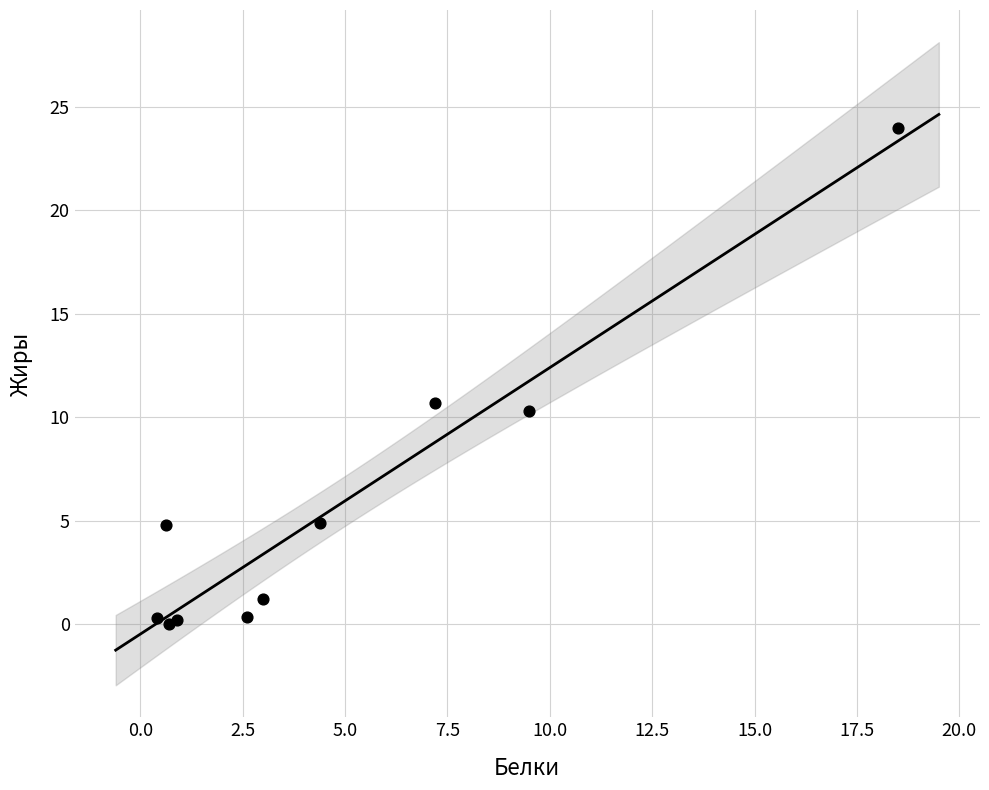

What Y value in the scatter plot is closest to 12?

10.7